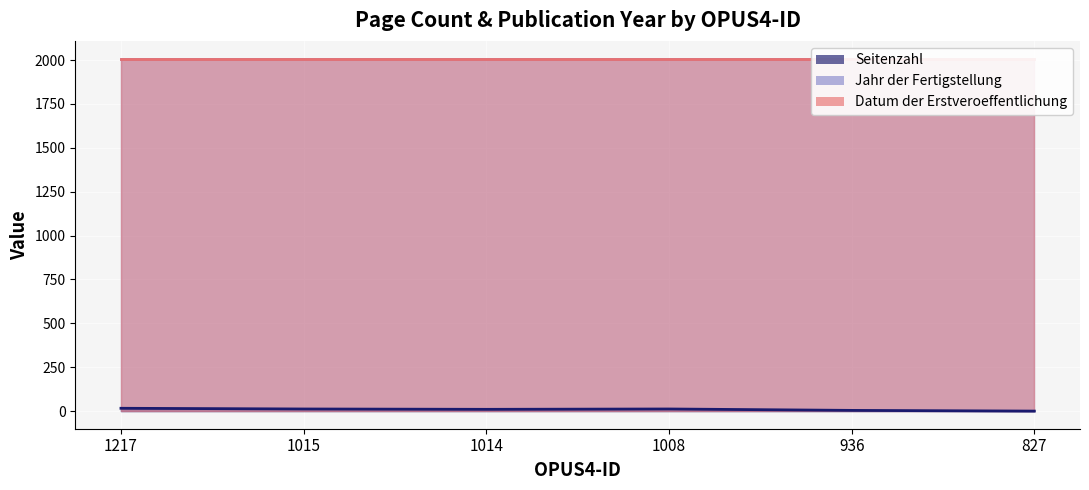

What is the sum of the Datum der Erstveroeffentlichung values at 1008 and 1014?

4018